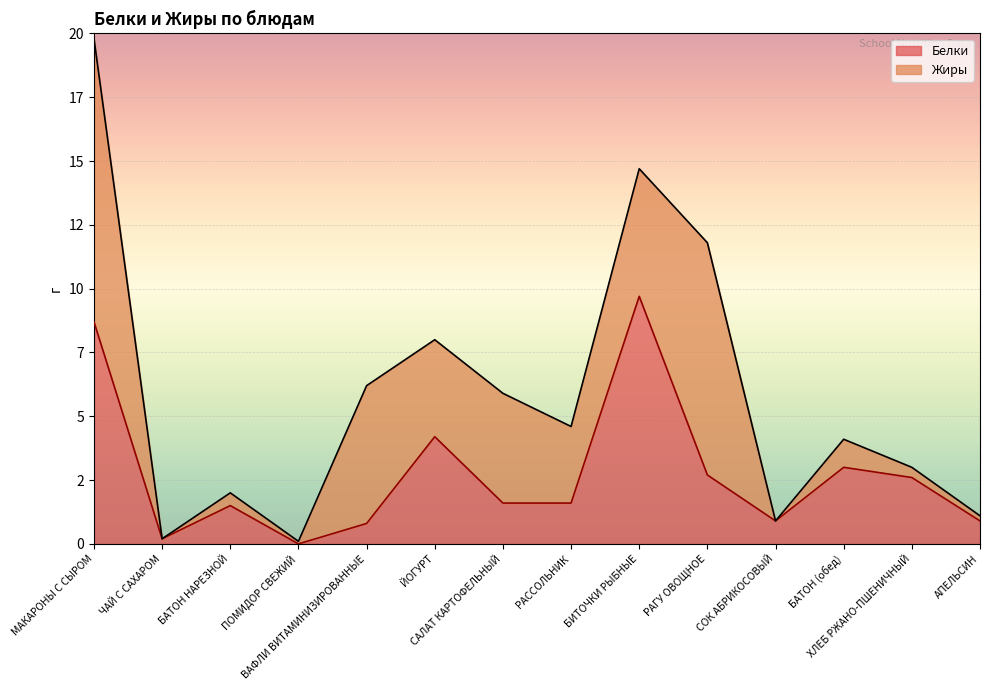

What are all the series names shown in the legend?

Белки, Жиры